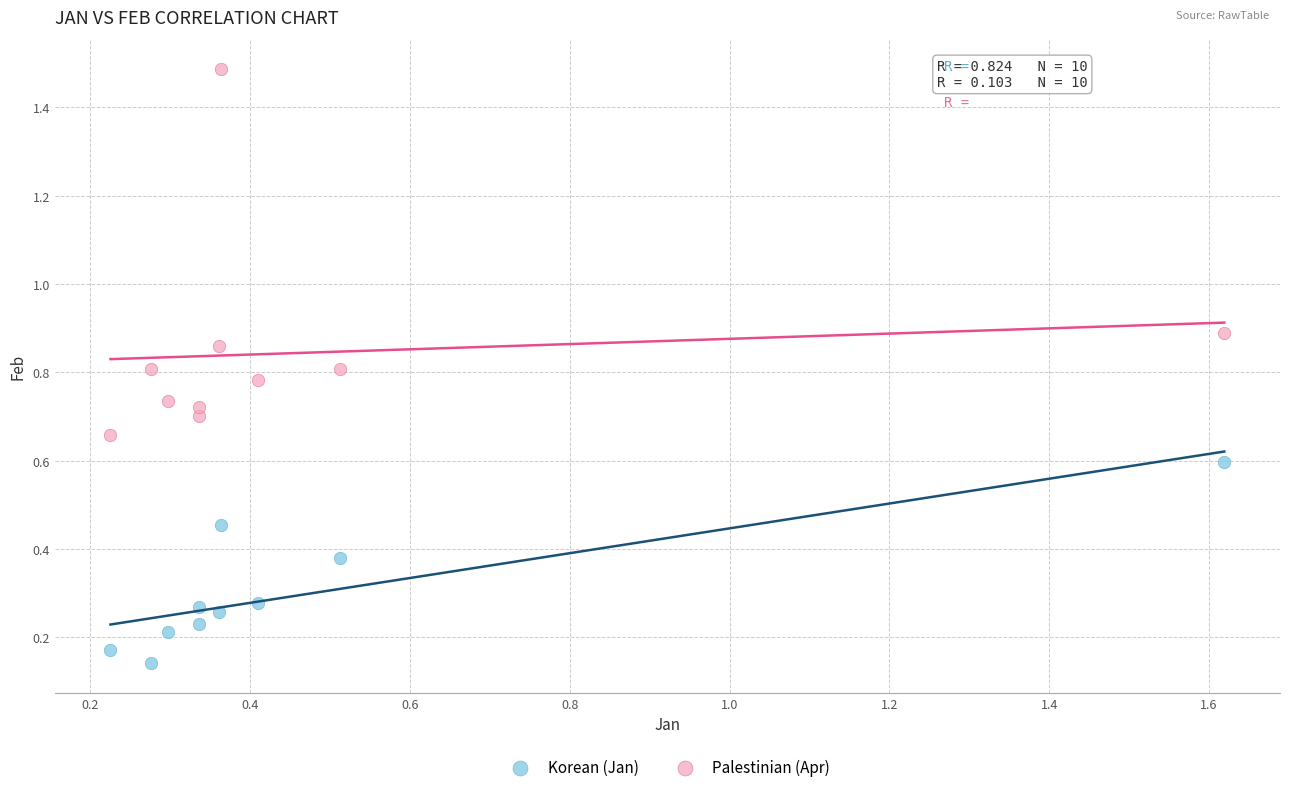

What are all the series names shown in the legend?

Korean (Jan), Palestinian (Apr)